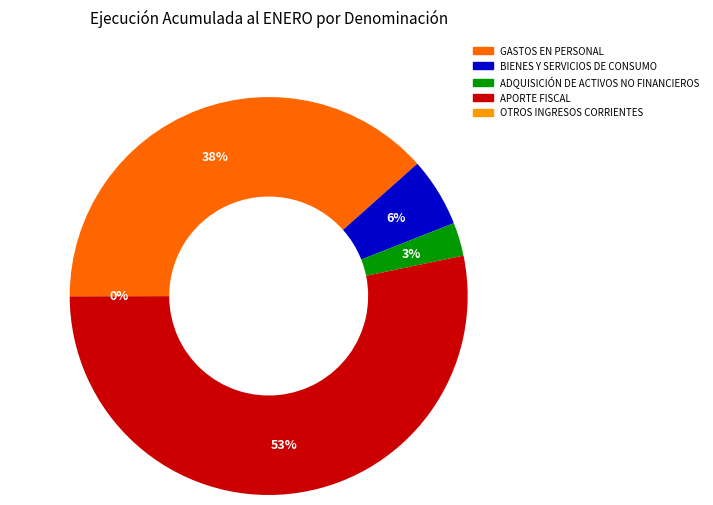

Which category has the biggest portion of the pie?

APORTE FISCAL